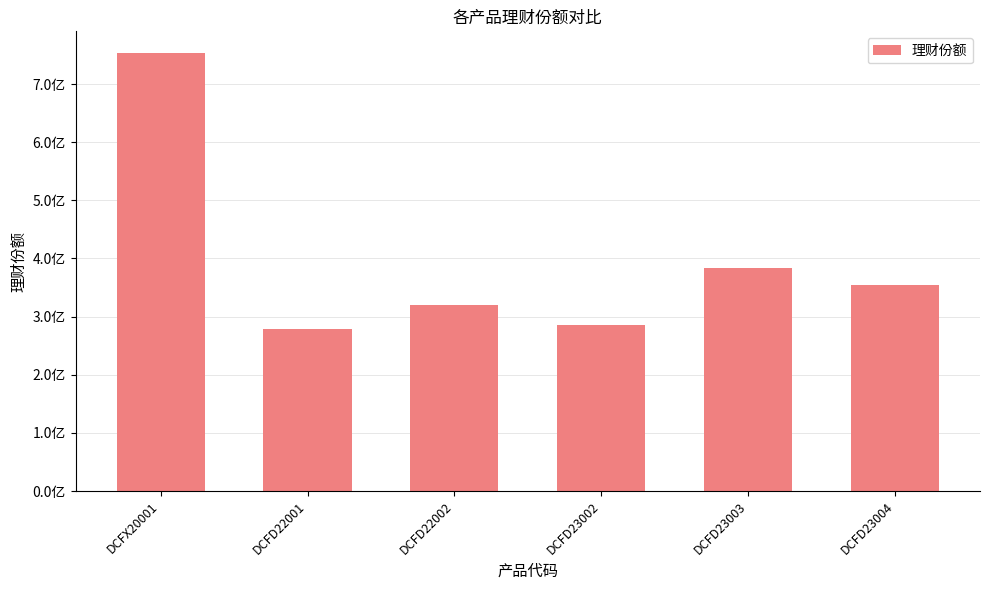

List the labels in order of value, largest first.

DCFX20001, DCFD23003, DCFD23004, DCFD22002, DCFD23002, DCFD22001